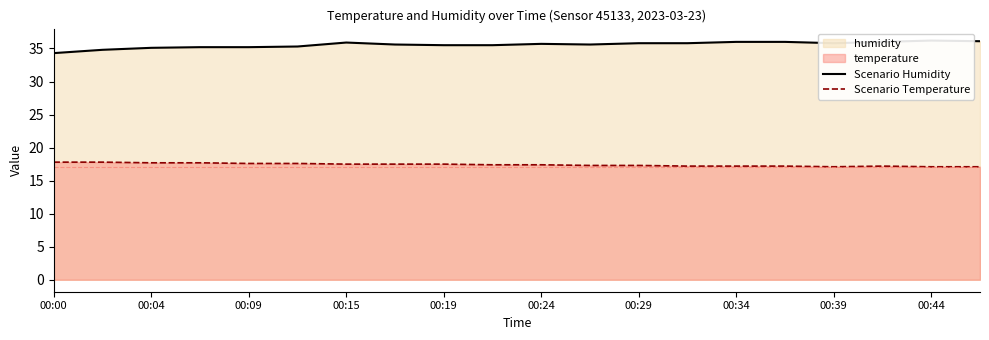

True or false: Scenario Temperature has a value of 27.3 at 00:00.

False